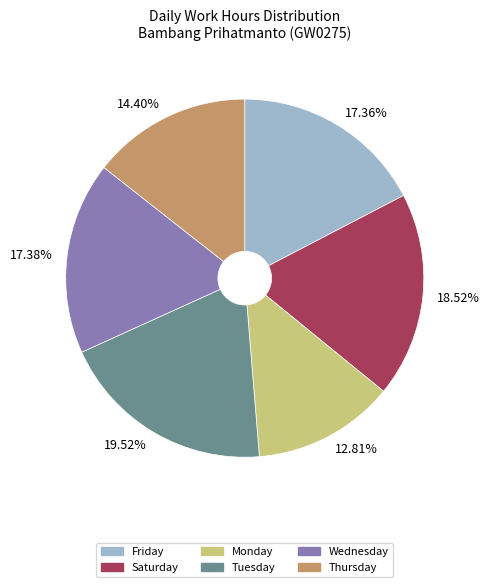

To the nearest percent, what is the difference between the largest and smallest slice percentages?

7%